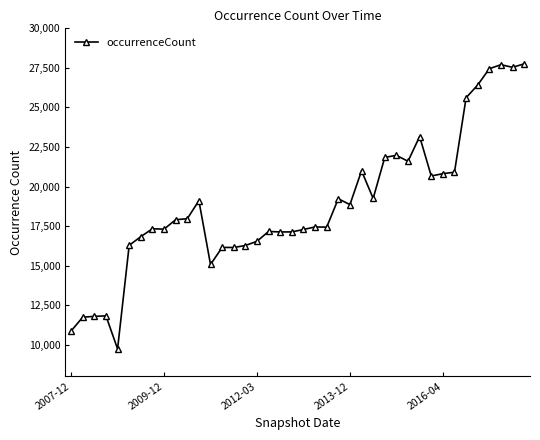

What is the greatest value displayed?

27755